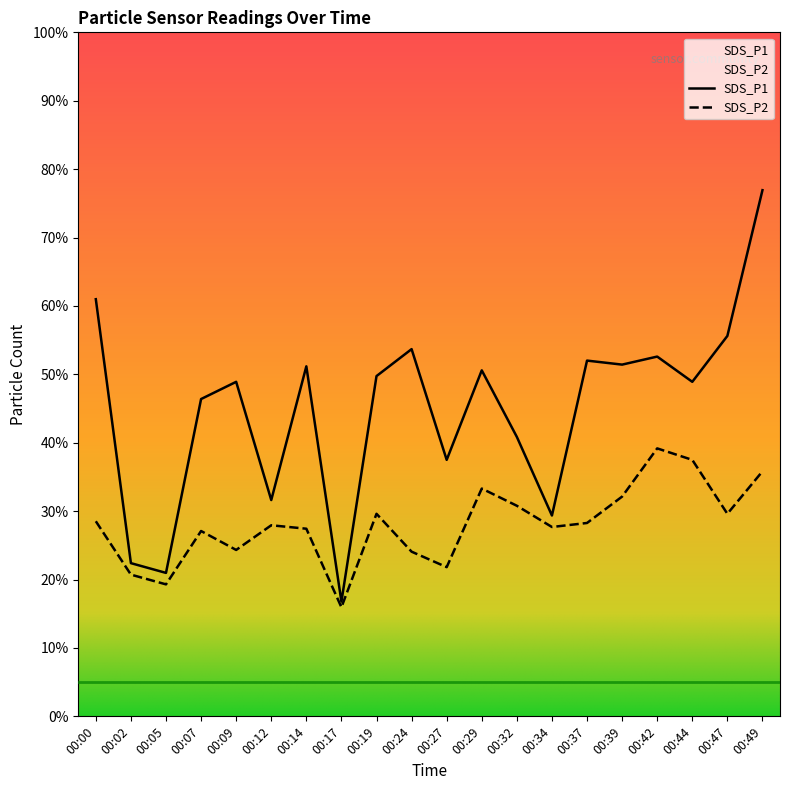

How many interior local peaks does the SDS_P1 series have?

6